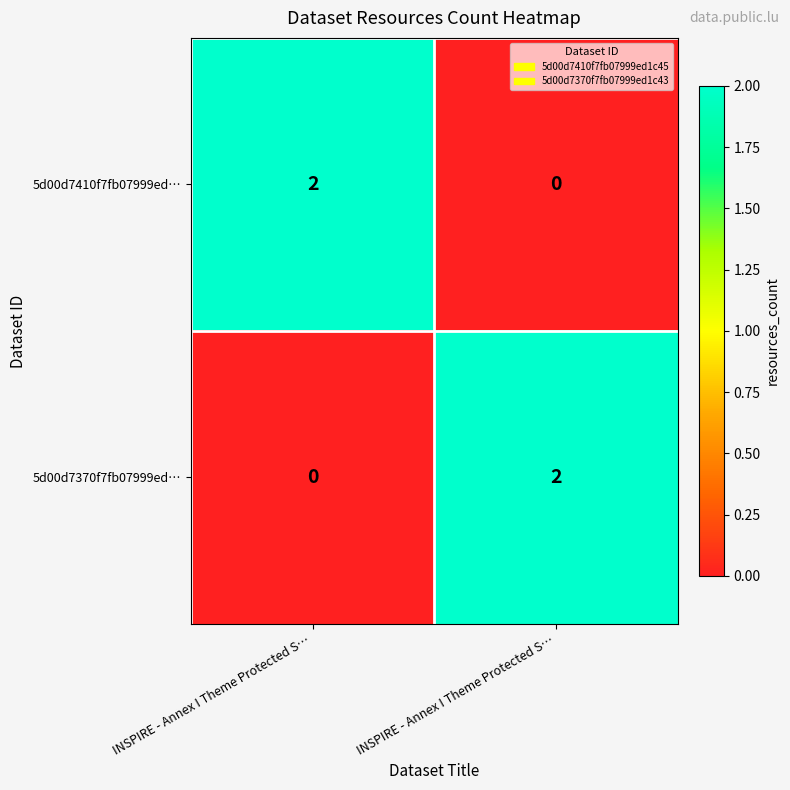

What is the greatest value displayed?

2